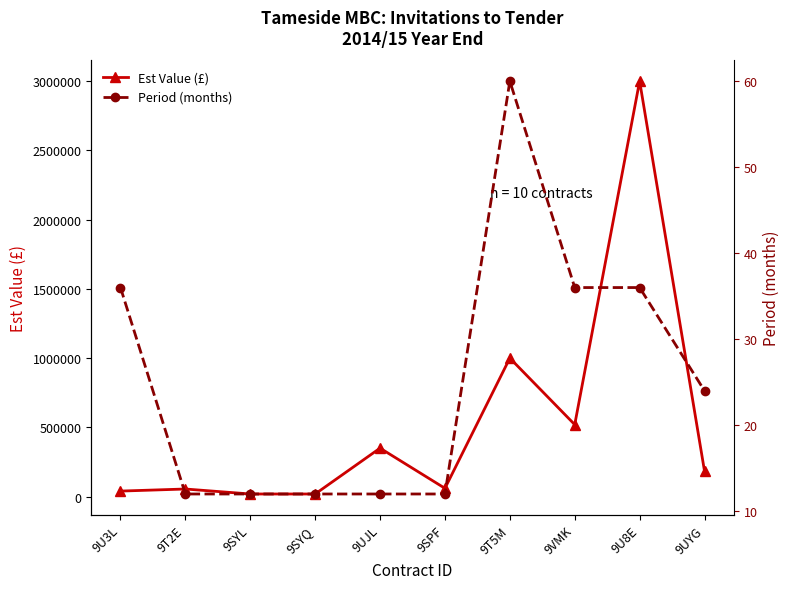

How many categories are shown in the chart?

10